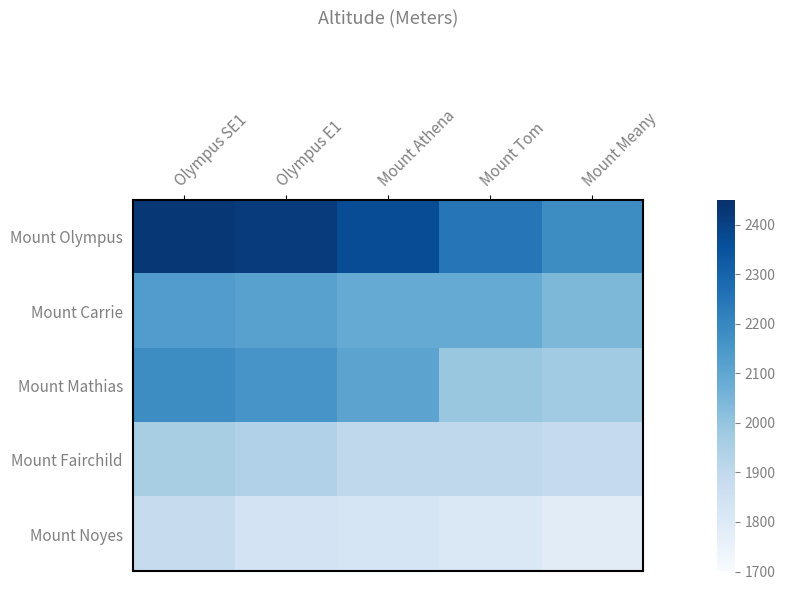

Which series has the widest spread of values?

Mount Olympus